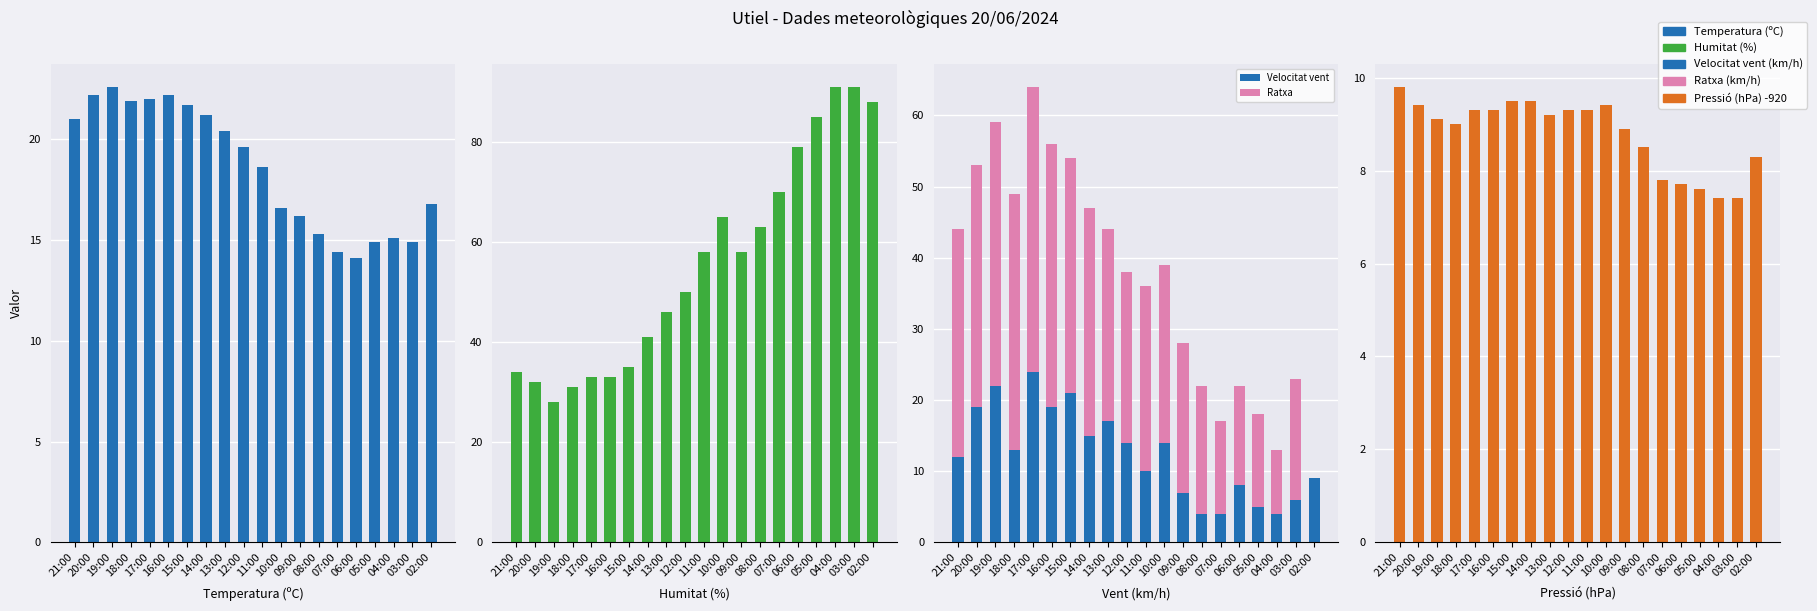

Rank the series by their maximum value, from highest to lowest.

Humitat (%), Ratxa, Velocitat vent, Temperatura (ºC), Pressió (offset -920)